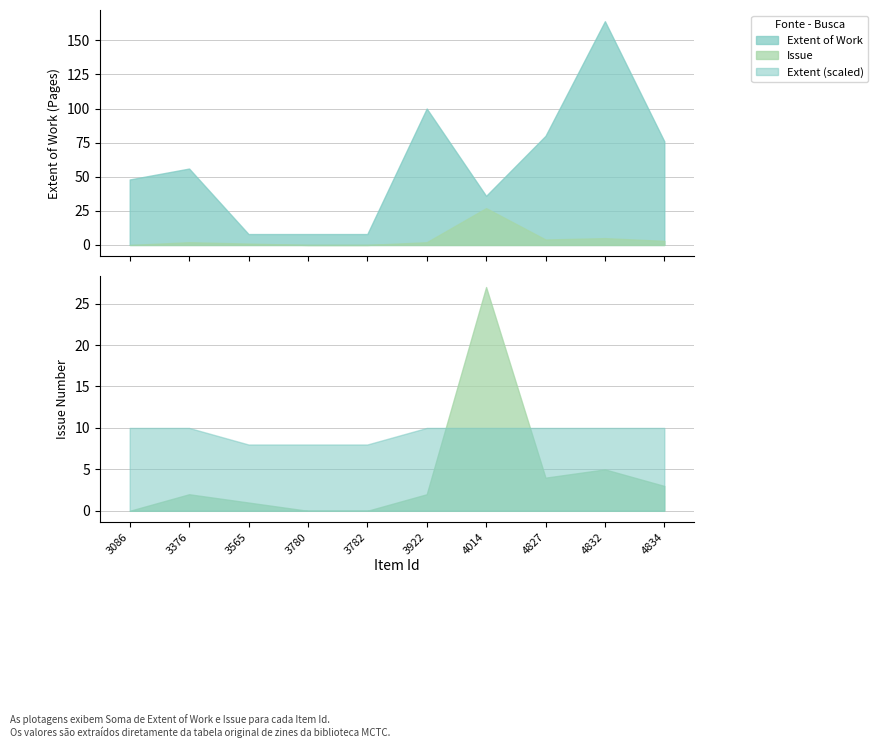

Is it true that Extent of Work equals 14 at 3782?

False